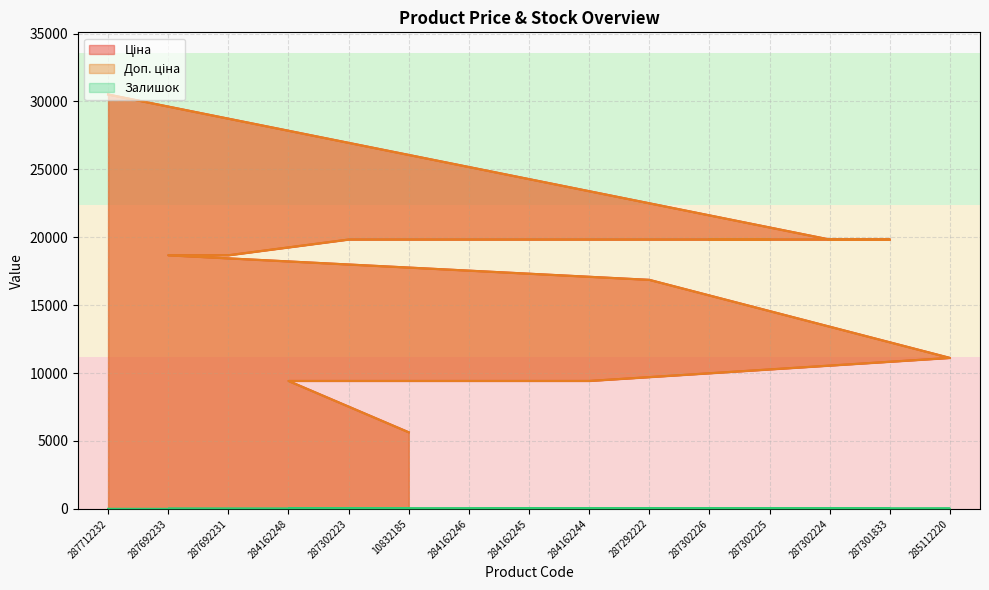

Which has a higher value, 287692233 or 284162246?

287692233